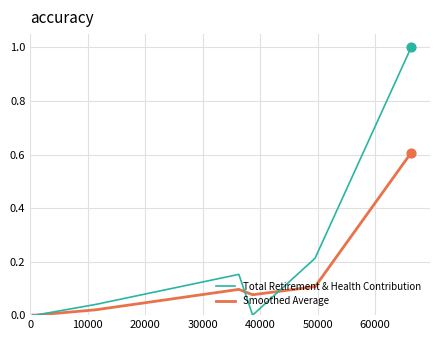

What are all the series names shown in the legend?

Total Retirement & Health Contribution, Smoothed Average